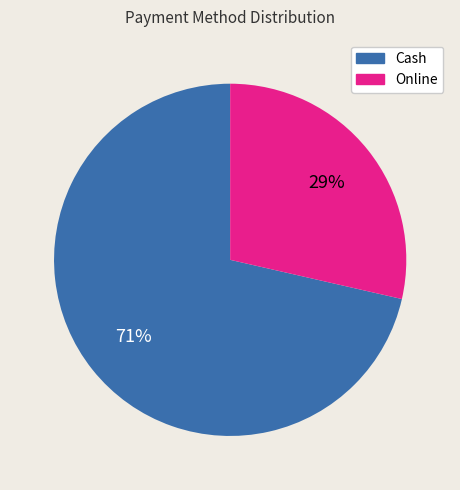

To the nearest percent, what percentage of the pie is Cash?

71%